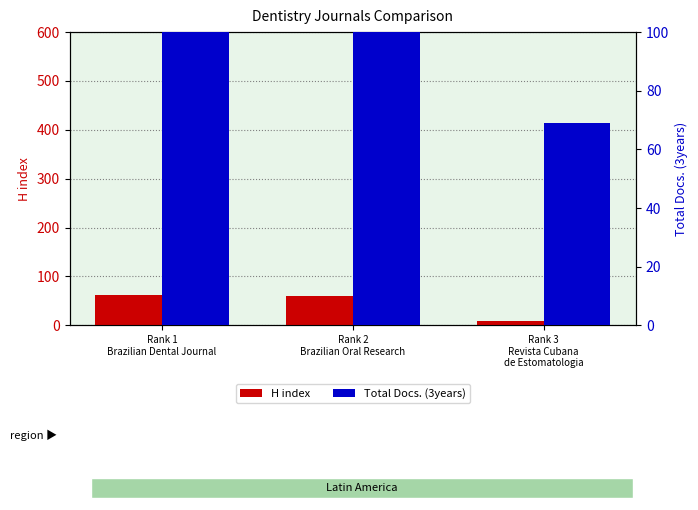

What is the total value across all series at Rank 1
Brazilian Dental Journal?

167